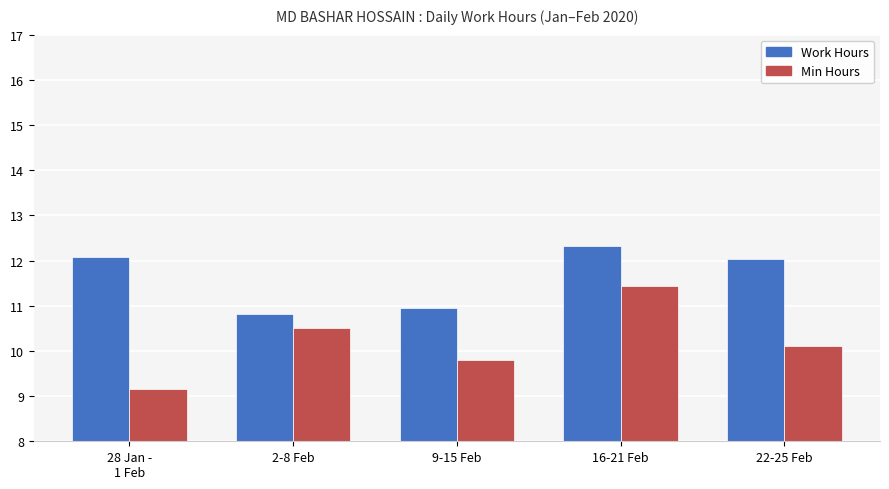

What is the label of the 4th bar from the right?

2-8 Feb